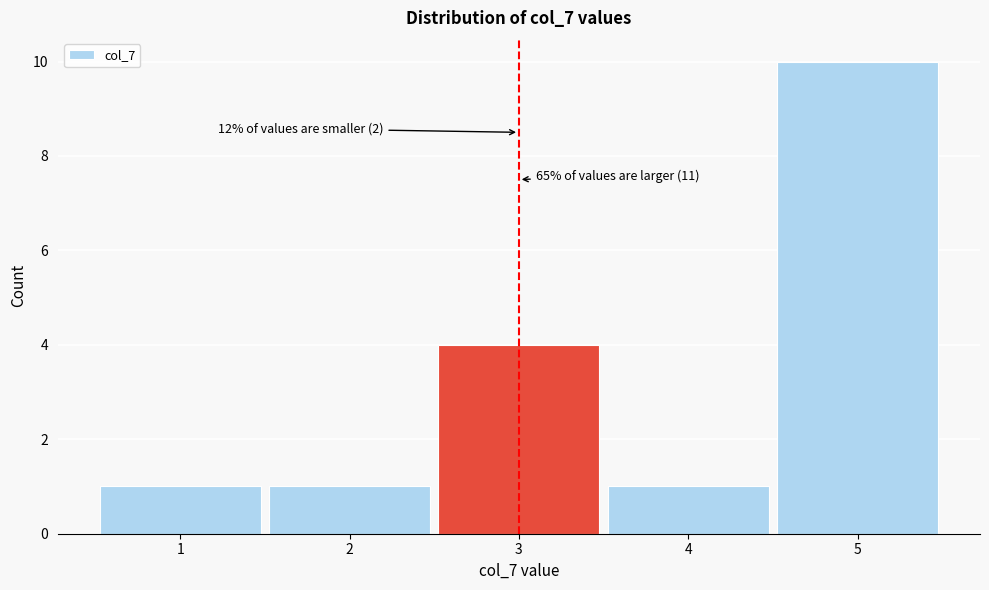

Which range on the x-axis has the tallest bar?

4.5 to 5.5